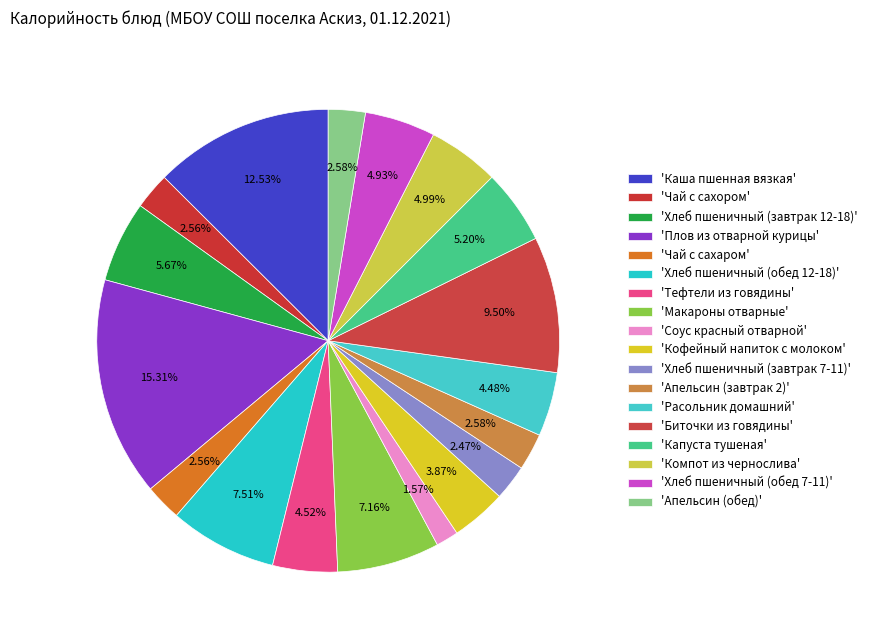

How many slices are in this pie chart?

18